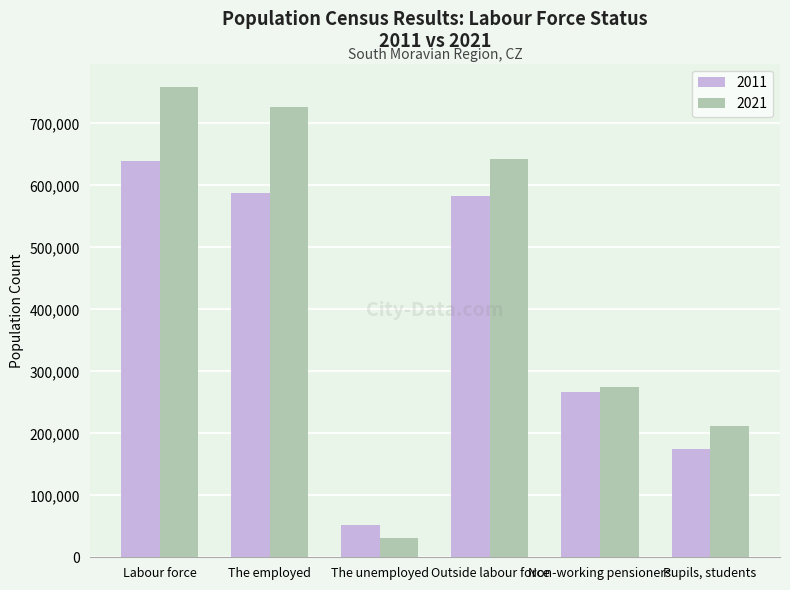

At which label does 2021 reach its peak?

Labour force